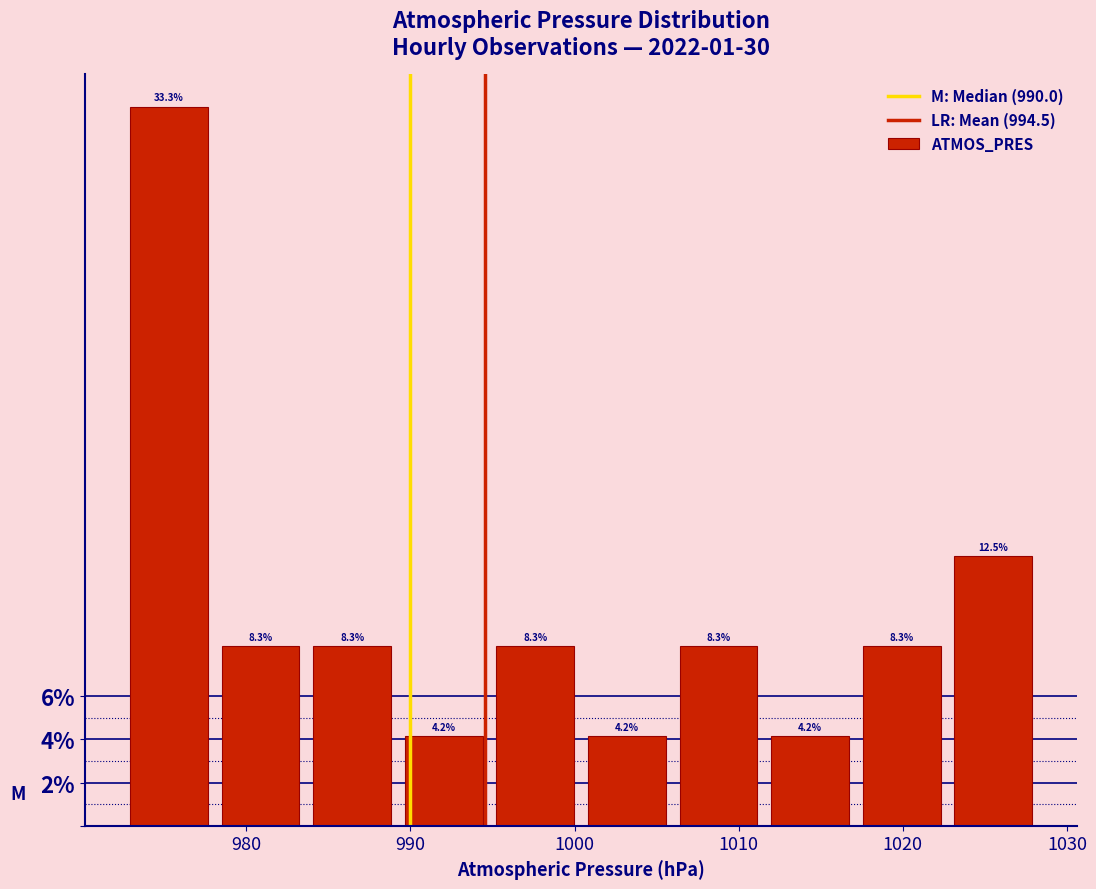

Reading left to right, list every bar in this chart as the range it spans on the x-axis followed by its height. The bar edges are not printed on the chart, so give them approximately, as read against the axis.

973 to 978: 33.3
978 to 984: 8.3
984 to 989: 8.3
989 to 995: 4.2
995 to 1000: 8.3
1000 to 1006: 4.2
1006 to 1012: 8.3
1012 to 1017: 4.2
1017 to 1023: 8.3
1023 to 1028: 12.5